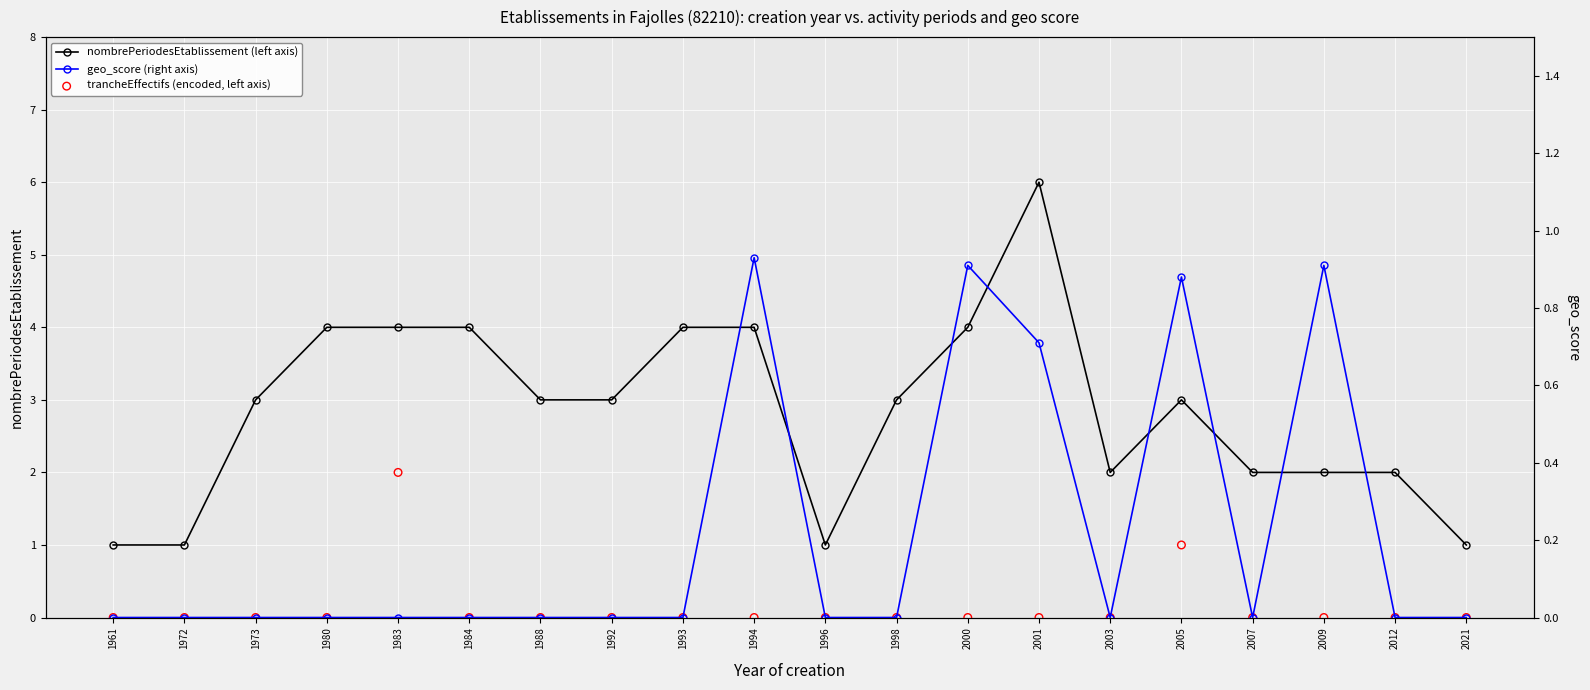

Which series has the largest total across all categories?

nombrePeriodesEtablissement (left axis)